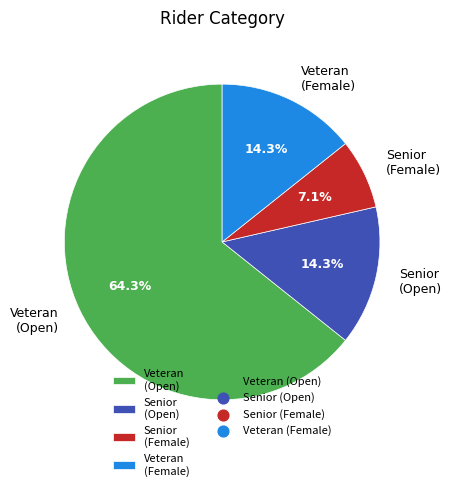

Does Veteran (Open) account for over 50% of the chart?

Yes